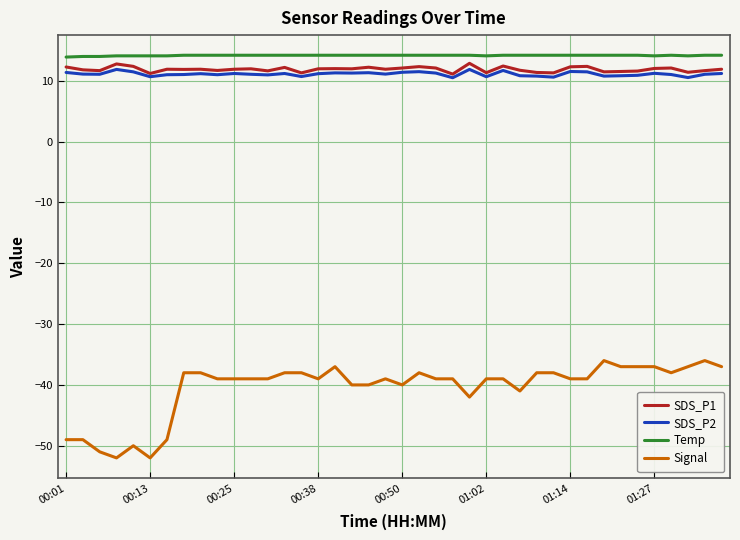

True or false: Signal and SDS_P2 intersect in this chart.

False